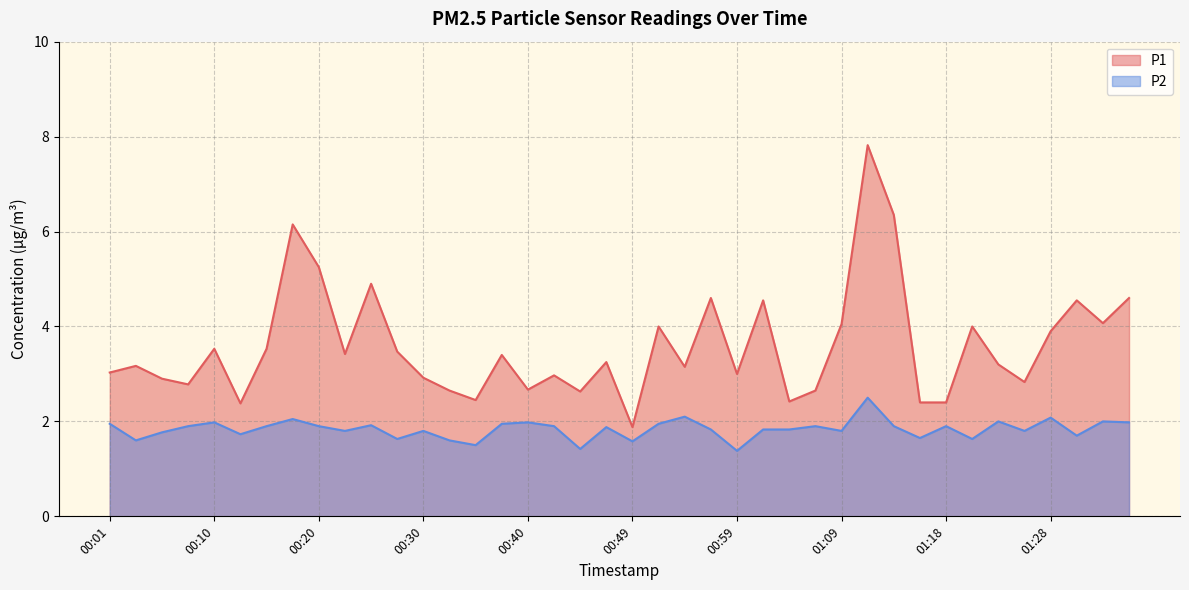

List the series in order of their peak value, highest first.

P1, P2